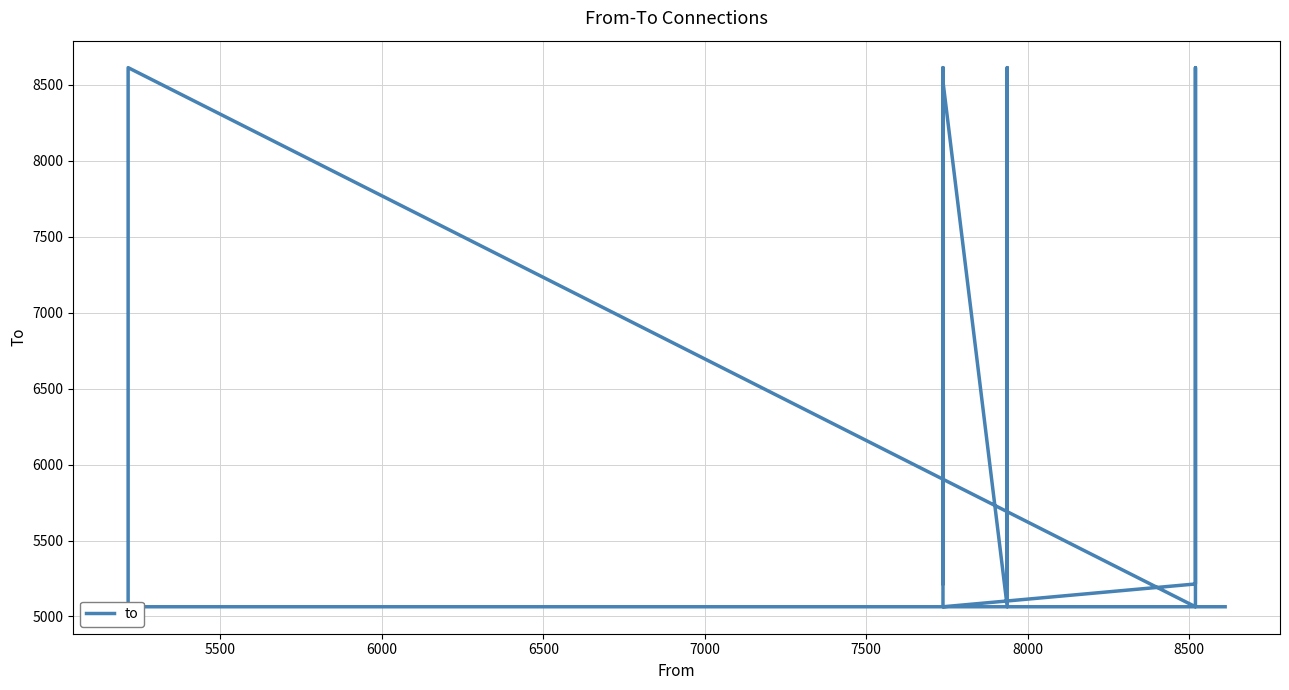

What is the value of the 13th point from the left?

5214